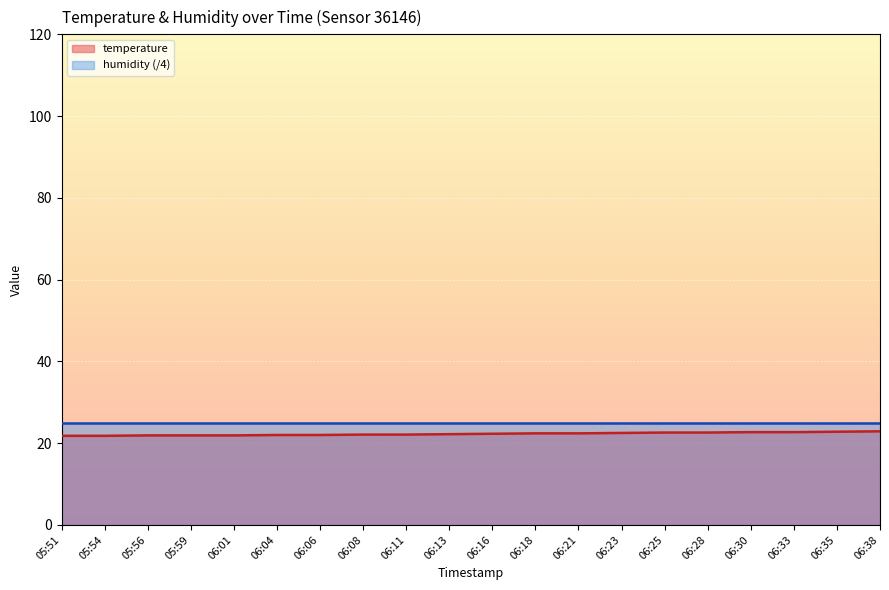

Count the number of data series in this chart.

2